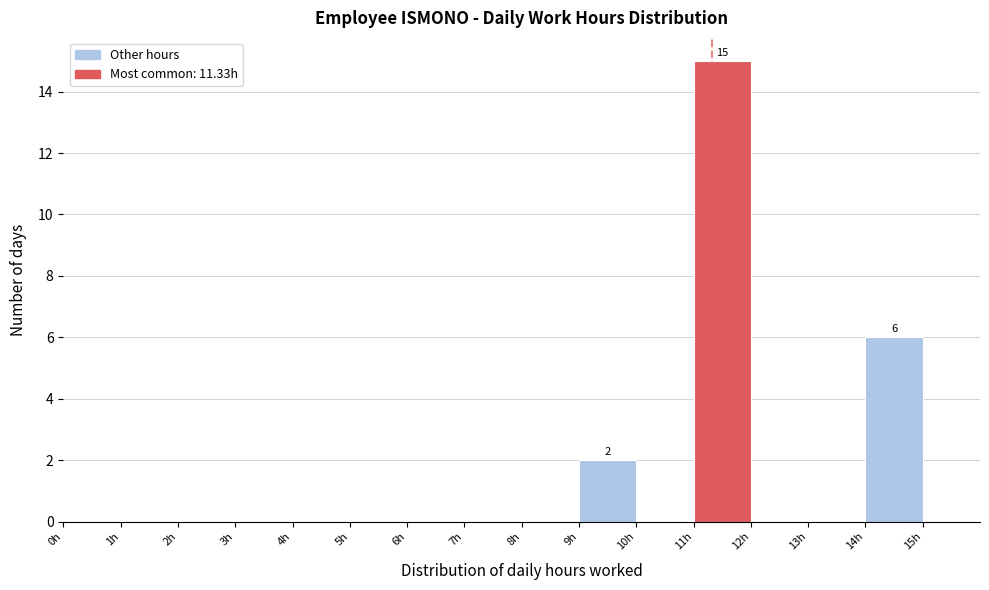

Over which range of the x-axis is the bar tallest?

11 to 12